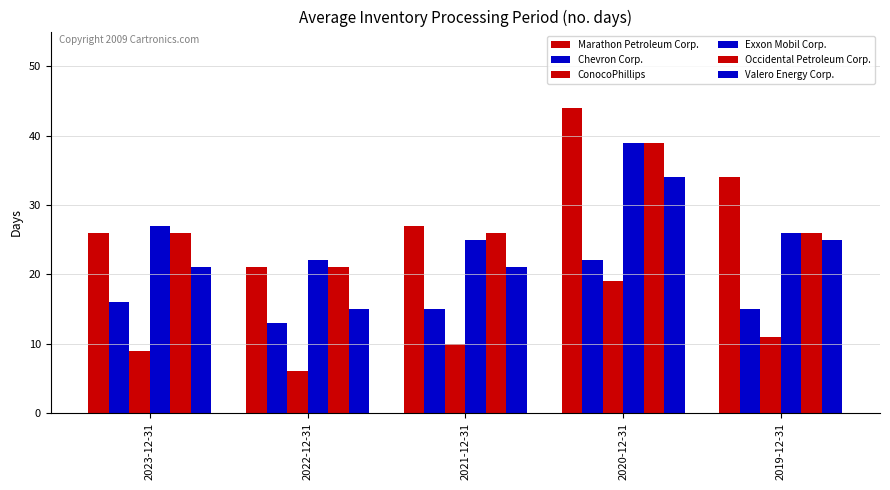

How many distinct data groups are displayed?

6